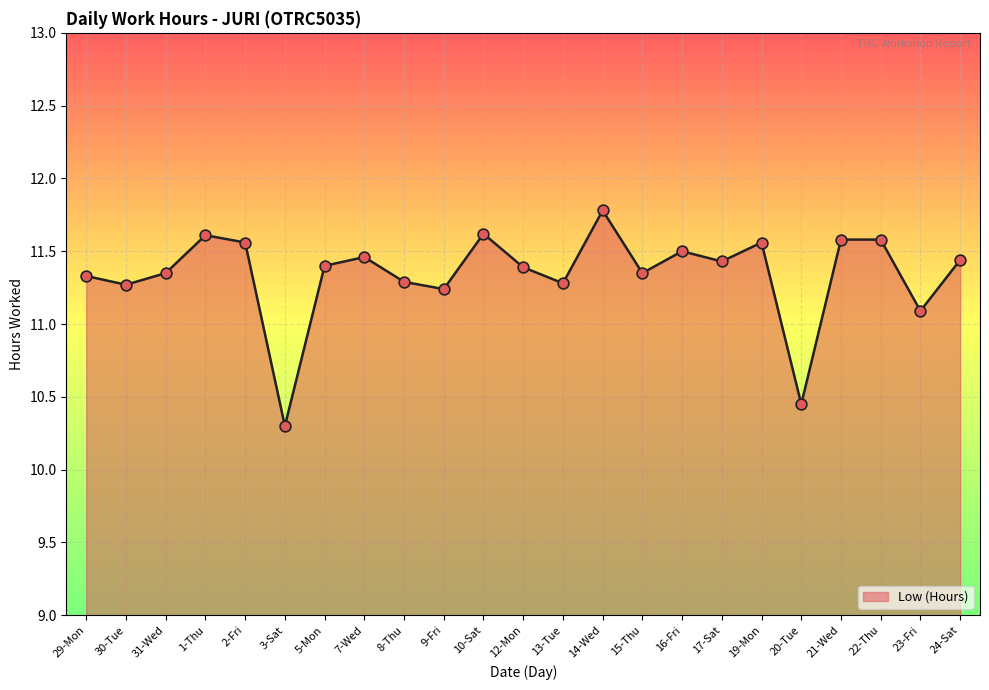

What is the change in value from 20-Tue to 24-Sat?

+1.0